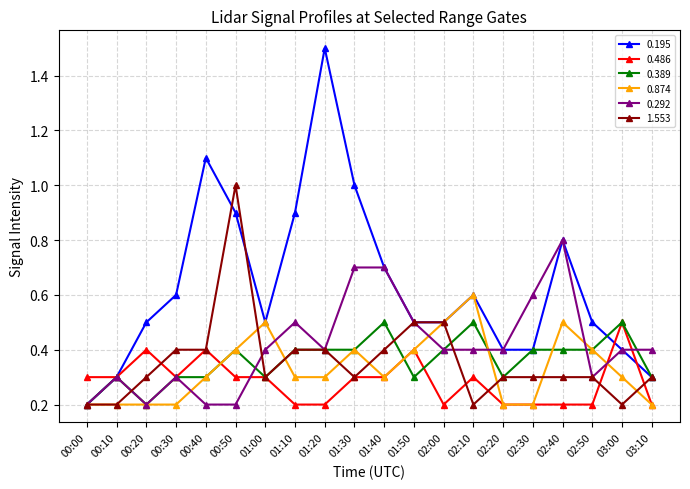

Is this an area chart (filled region under the line)?

No